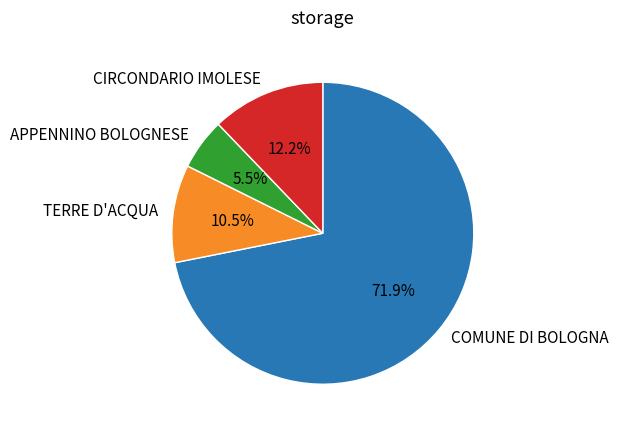

How much of the chart is everything except CIRCONDARIO IMOLESE?

87.8%